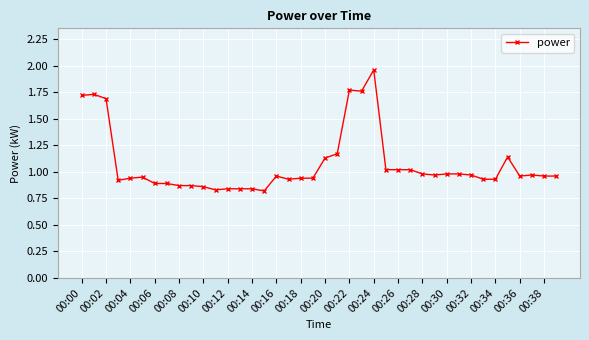

Does the chart display data point markers on the line(s)?

Yes